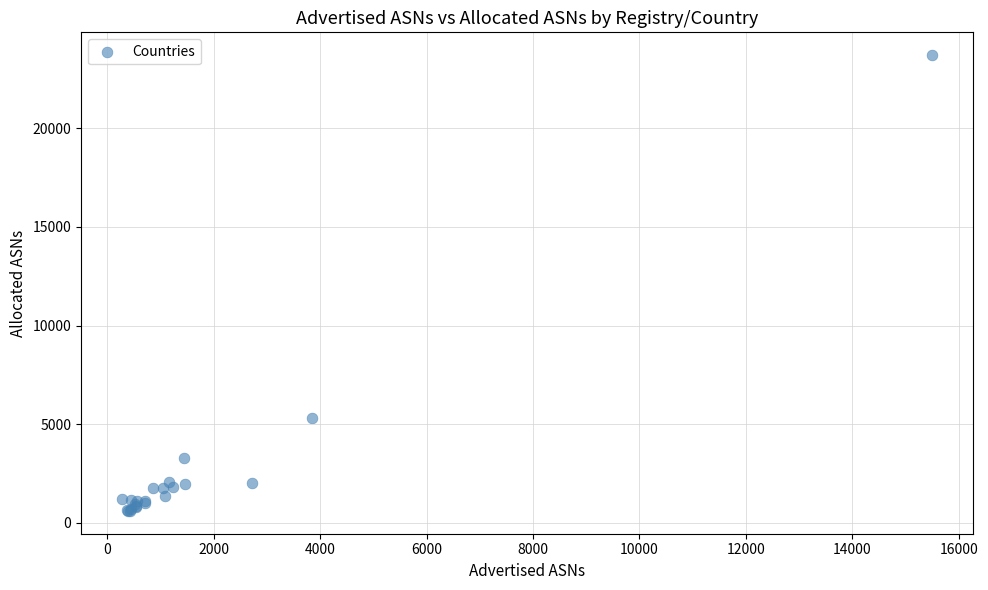

What Y value in the scatter plot is closest to 12151?

5332